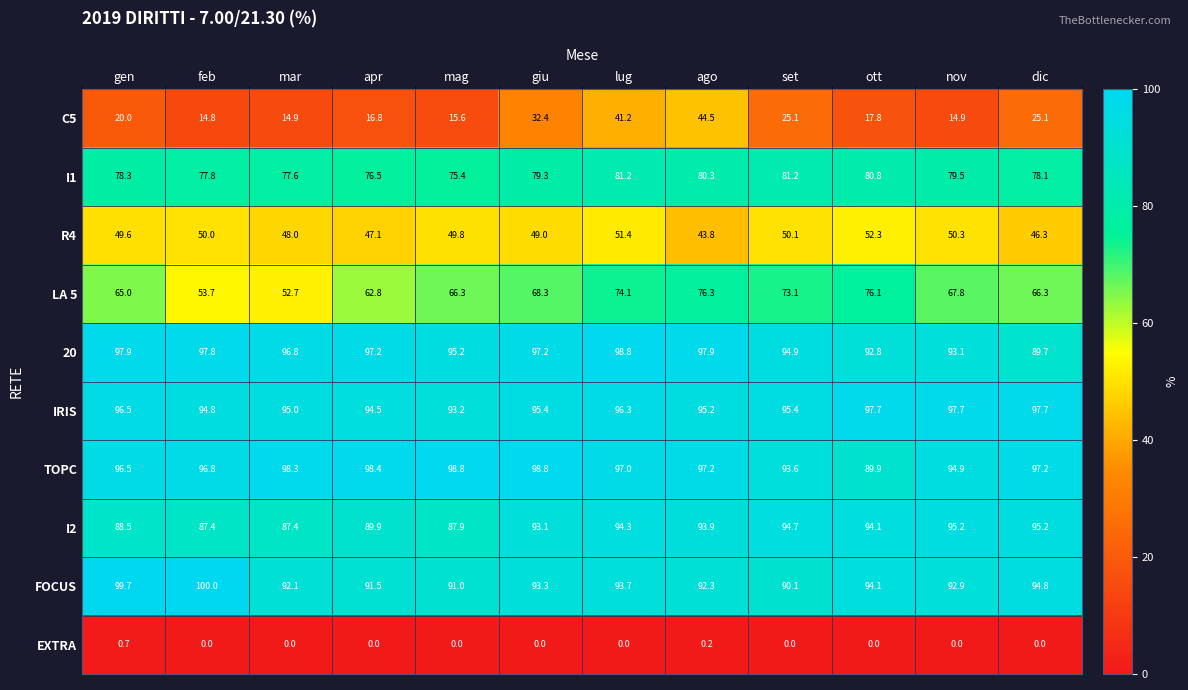

What is the spread (max minus min) of values at mar?

98.3